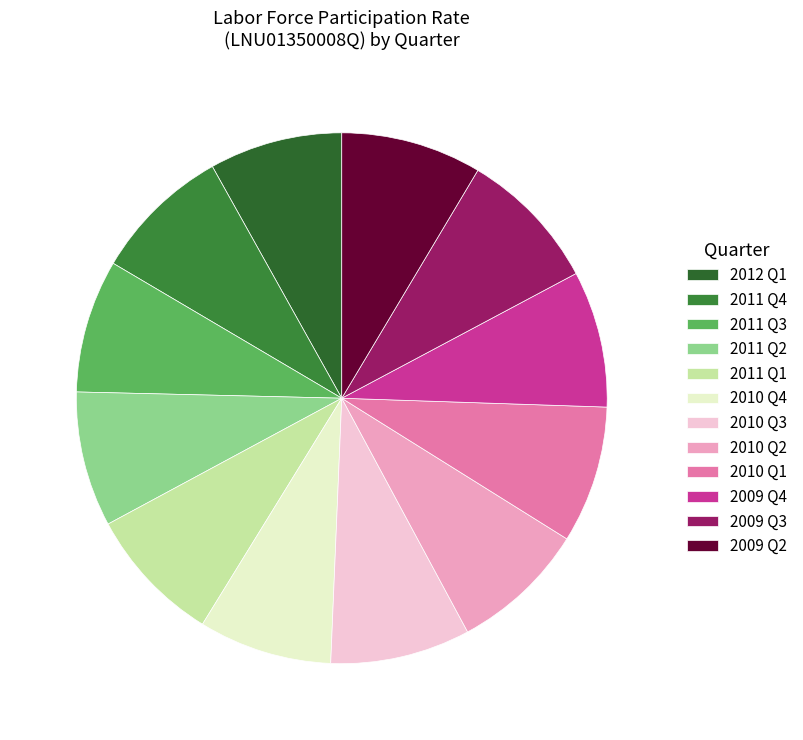

Count the number of slices in the pie.

12